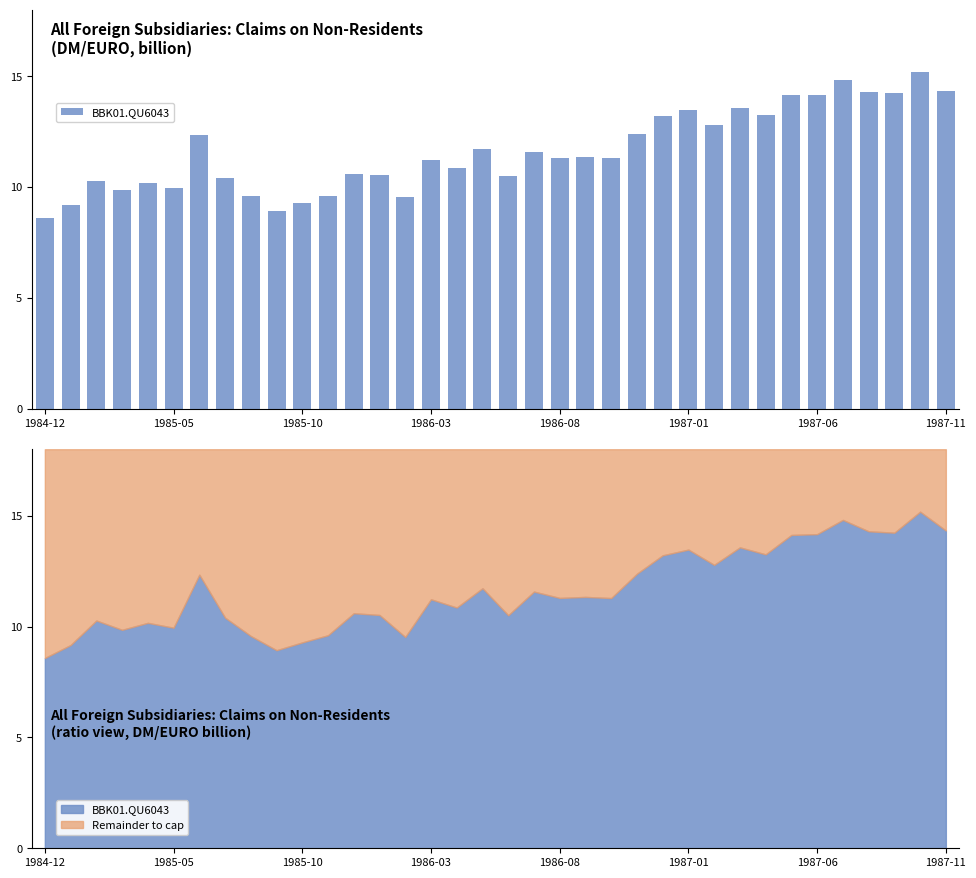

Reading left to right, transcribe all the data shown in this chart.

8.6	9.2	10.3	9.9	10.2	9.9	12.3	10.4	9.6	8.9	9.3	9.6	10.6	10.5	9.5	11.2	10.9	11.7	10.5	11.6	11.3	11.3	11.3	12.4	13.2	13.5	12.8	13.6	13.3	14.1	14.2	14.8	14.3	14.2	15.2	14.3